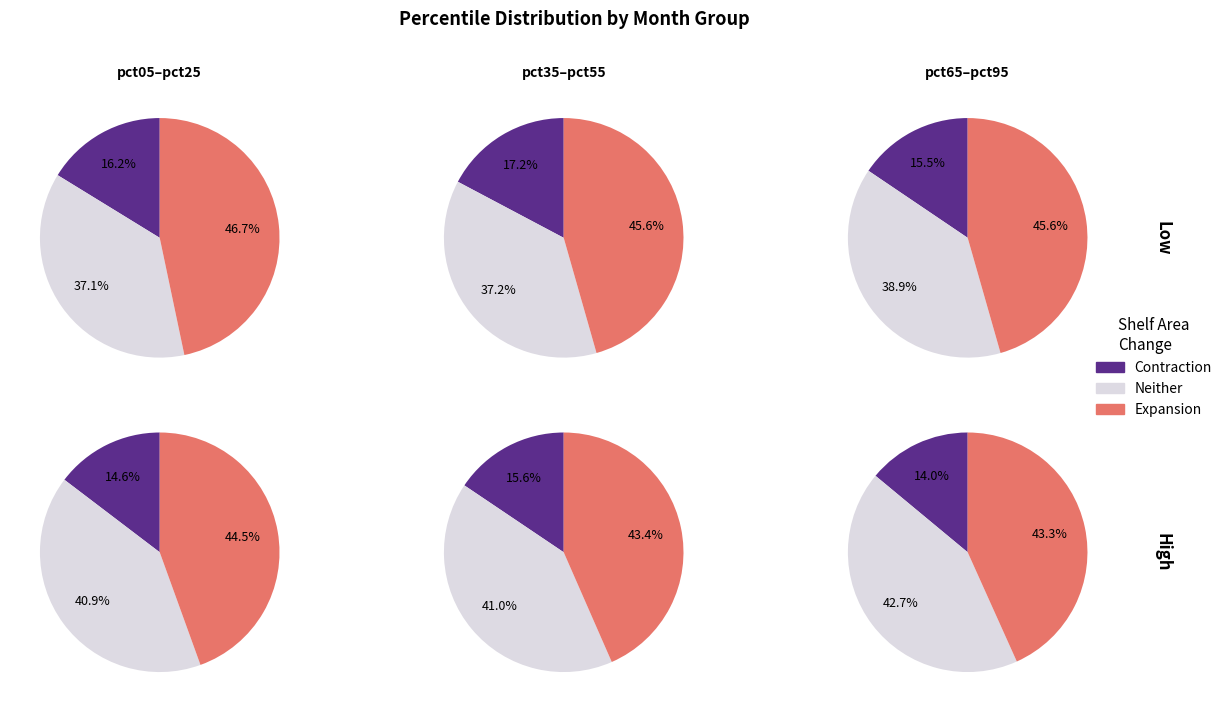

Does pct05 represent more than half of the total?

No